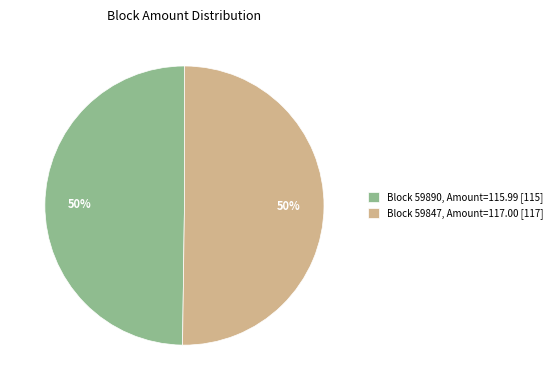

To the nearest percent, what percentage of the pie is Block 59890, Amount=115.99 [115]?

50%